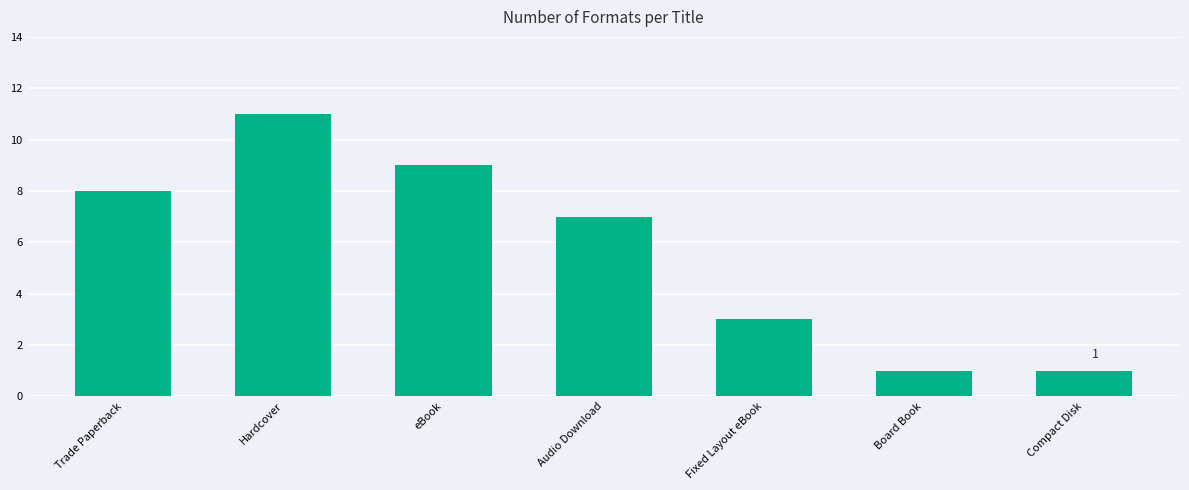

Reading left to right, transcribe all the data shown in this chart.

Trade Paperback=8	Hardcover=11	eBook=9	Audio Download=7	Fixed Layout eBook=3	Board Book=1	Compact Disk=1